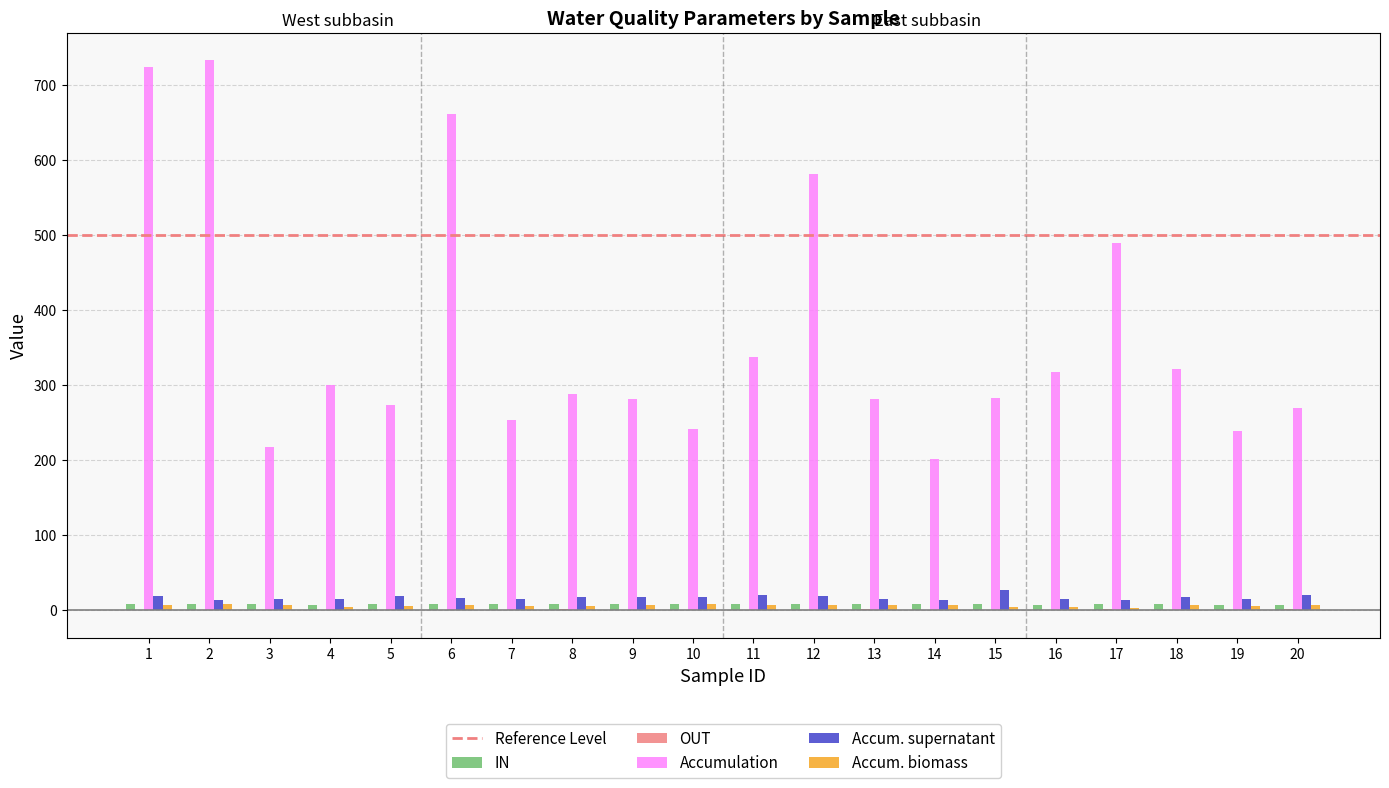

How many distinct data groups are displayed?

5